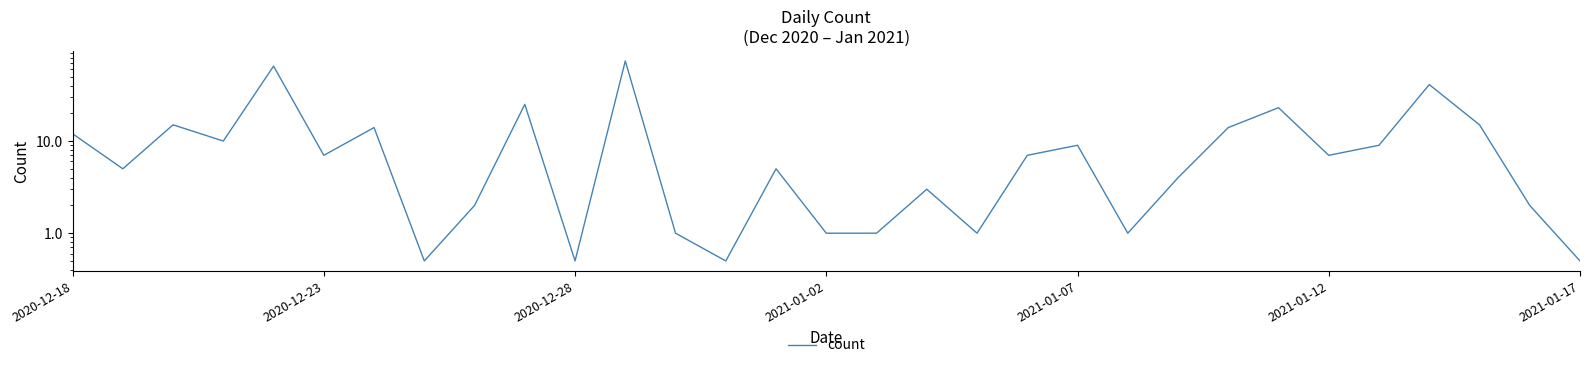

How many points are lower than both their immediate neighbors (excluding endpoints)?

9